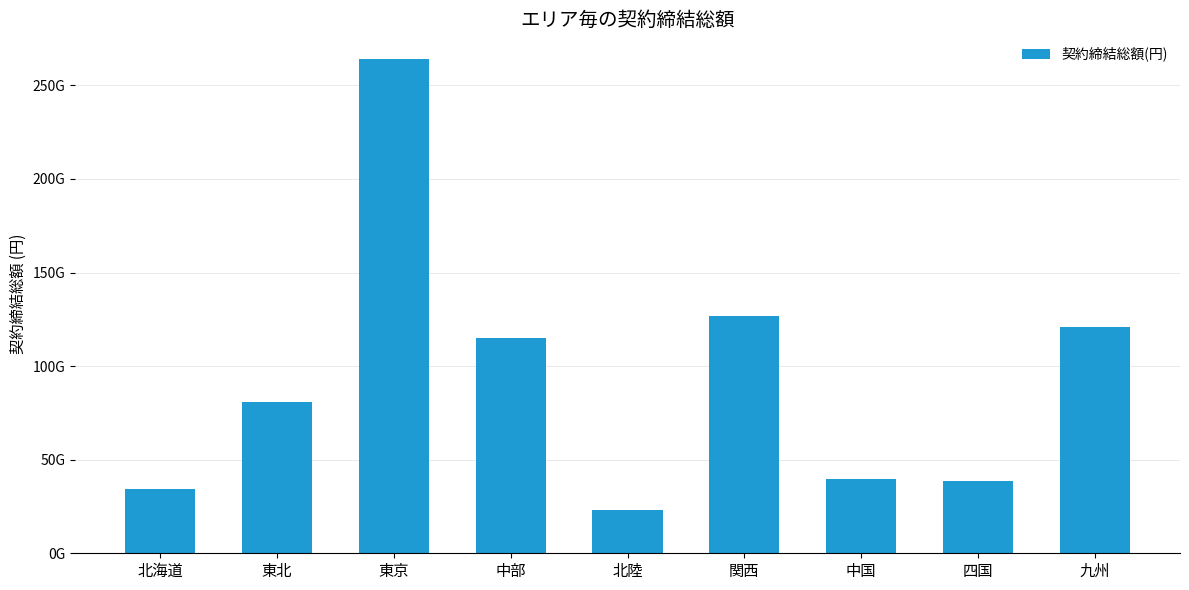

Does the chart contain any negative values?

No